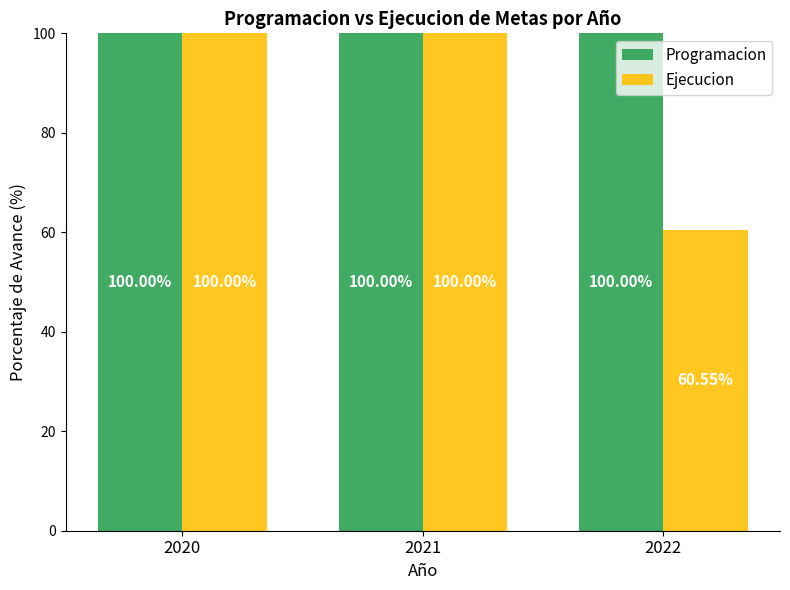

Does the chart contain stacked bars?

No